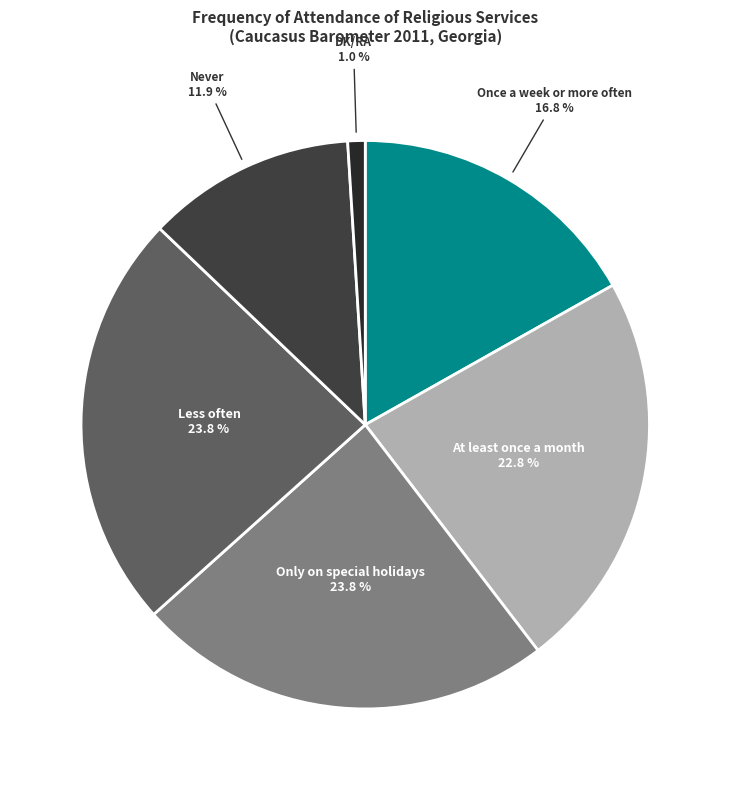

Is there any slice that represents more than half of the pie?

No